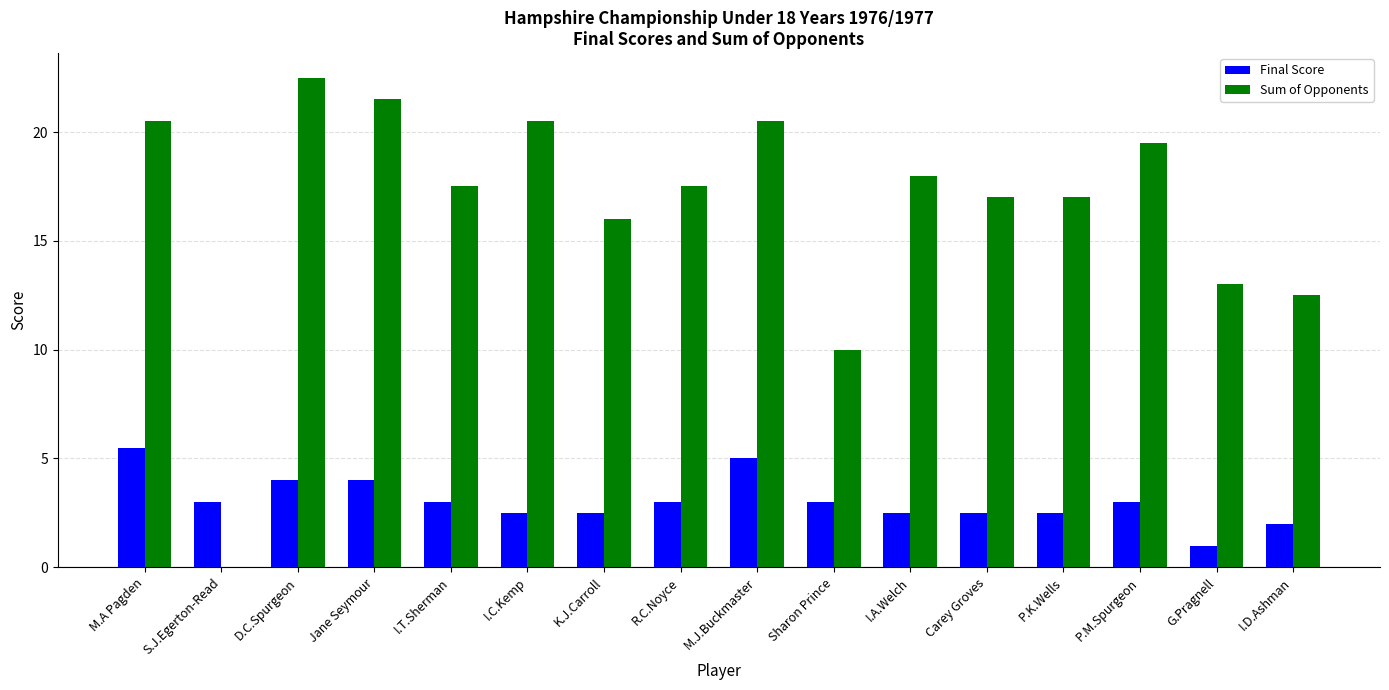

Between S.J.Egerton-Read and P.M.Spurgeon, which series saw the biggest shift?

Sum of Opponents